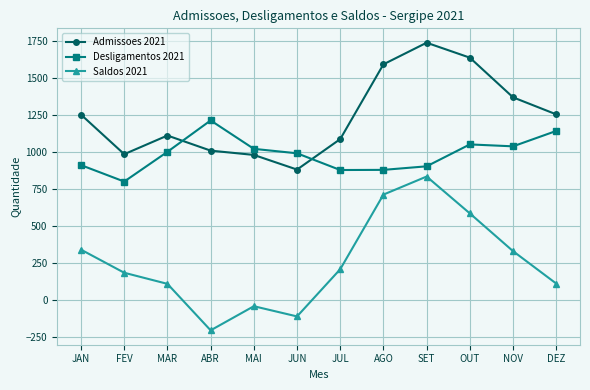

True or false: Desligamentos 2021 has a value of 912 at JAN.

True